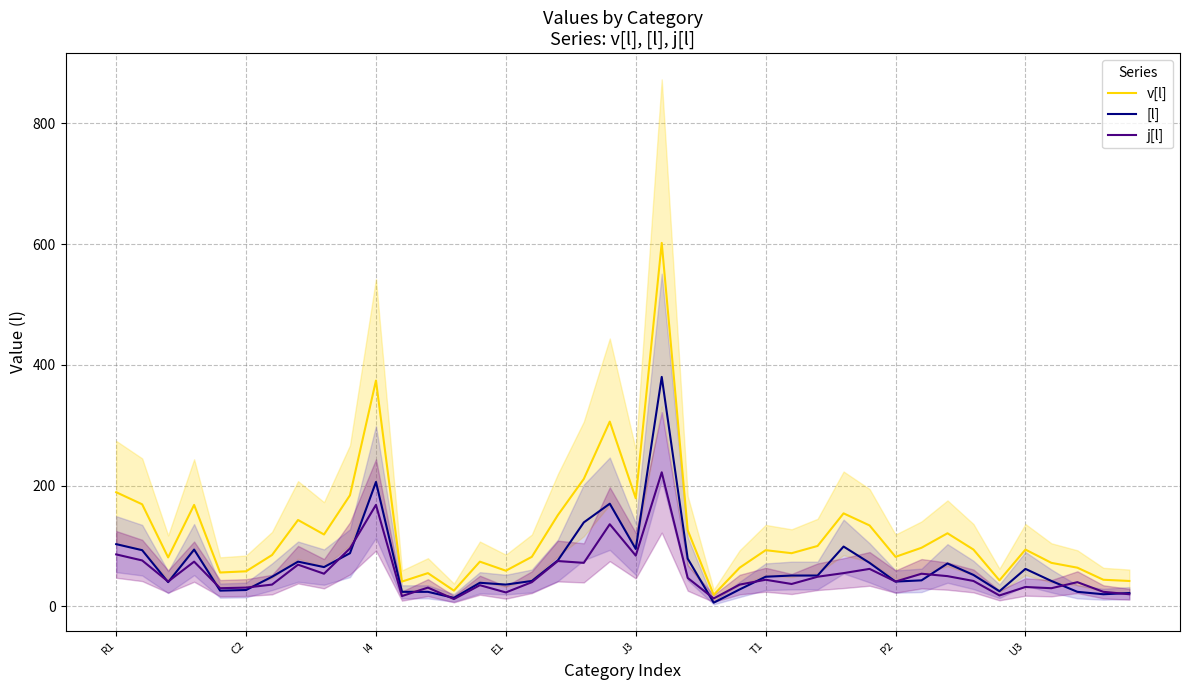

What is the value of the v[l] point at the 13th from the left?

55